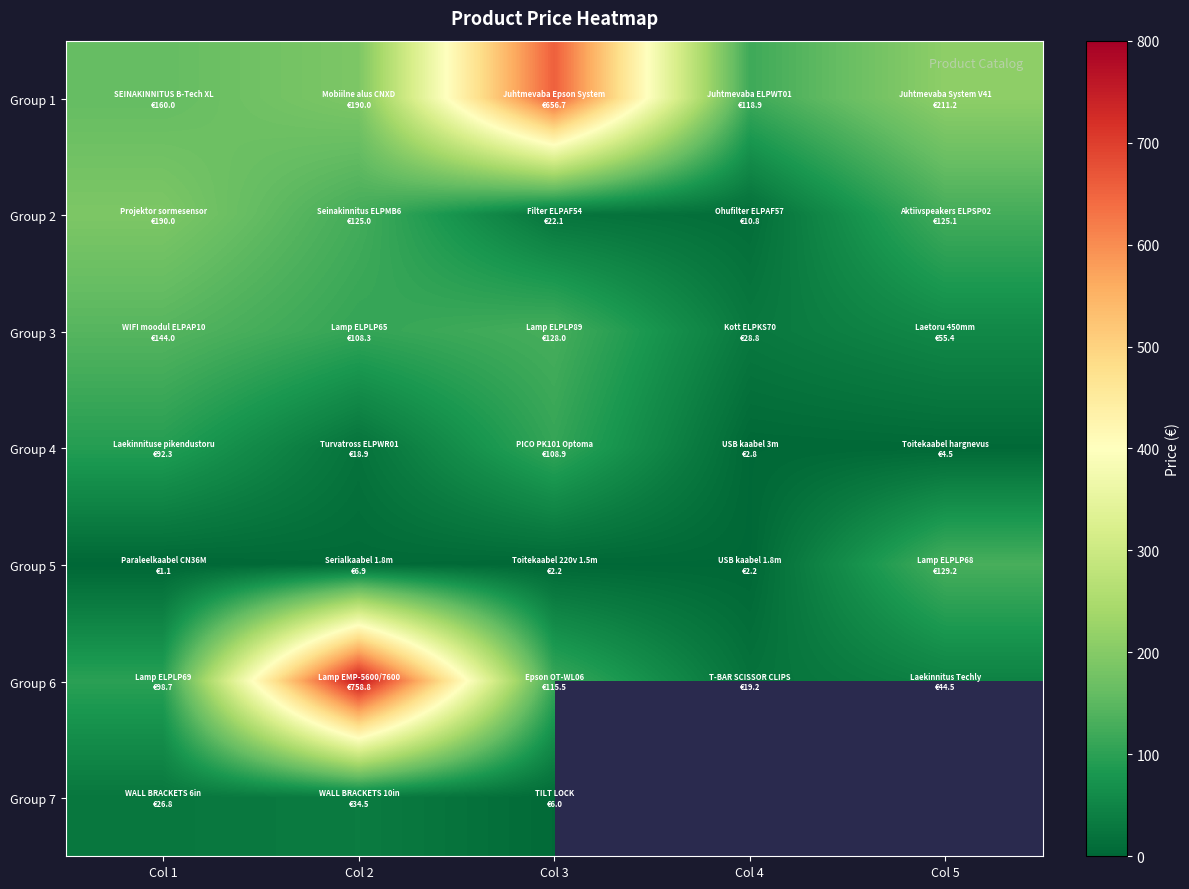

What is the approximate value of Group 7 at Col 1?

26.8